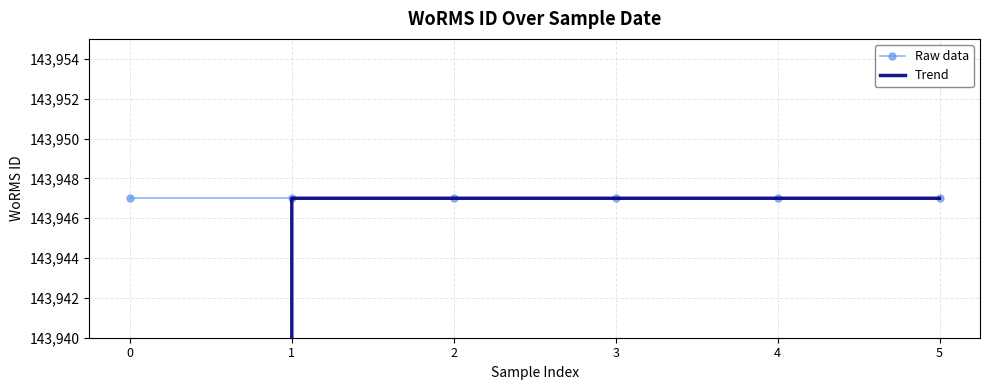

True or false: Trend has more than 1 interior local peaks.

False